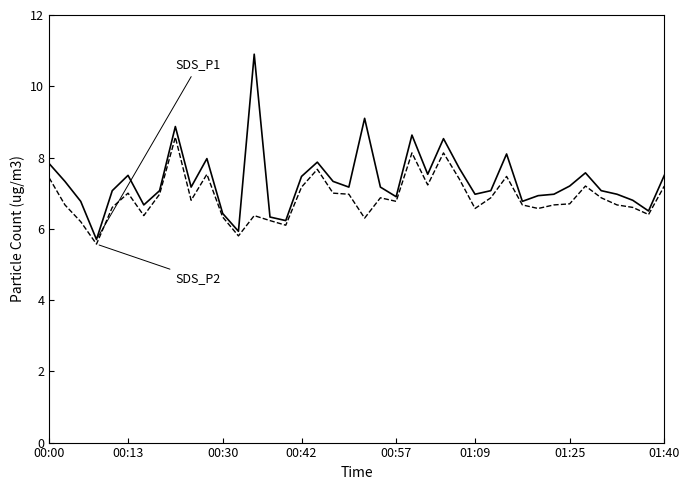

What is the smallest value displayed?

5.6